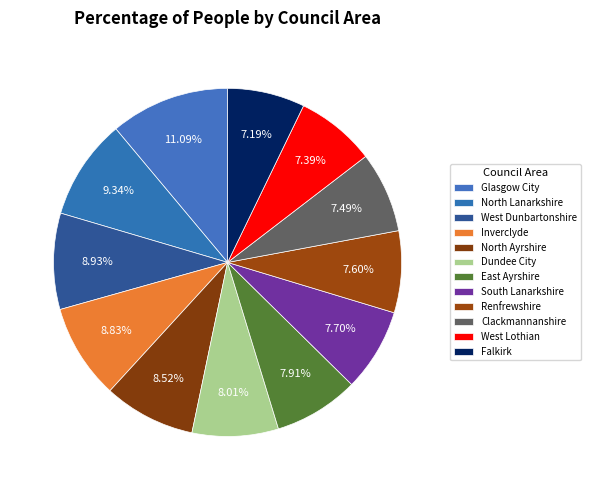

True or false: Renfrewshire accounts for 1% of the total.

False